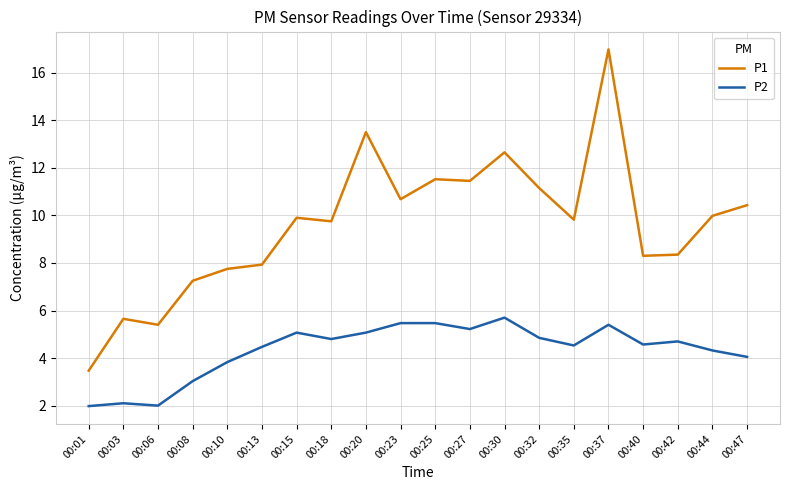

What are all the series names shown in the legend?

P1, P2